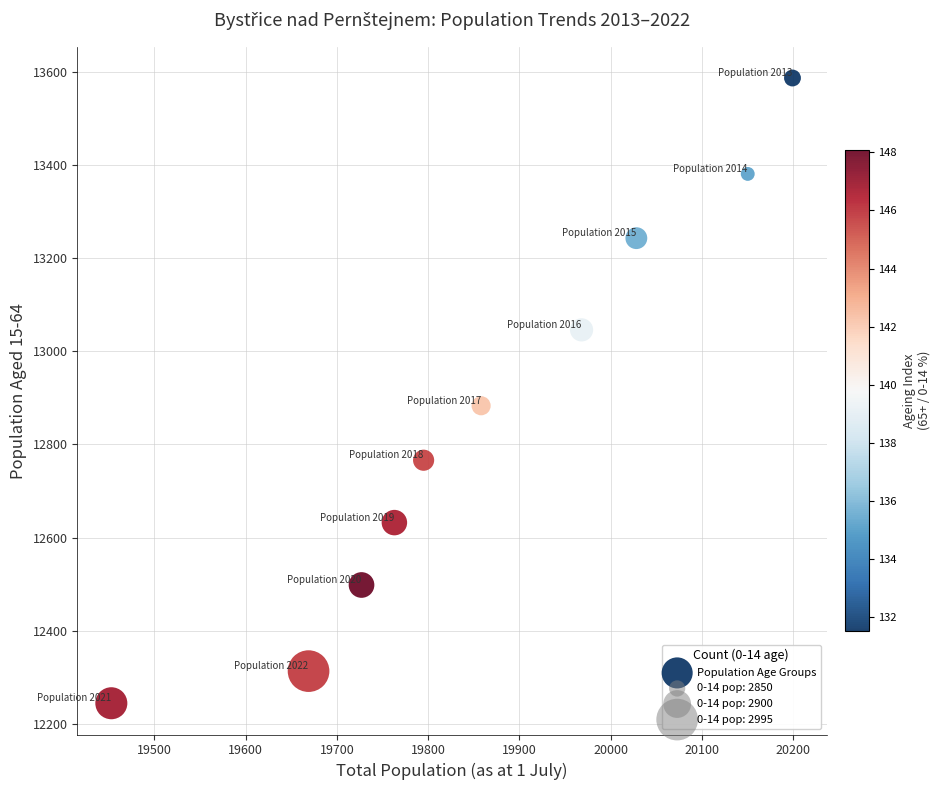

What Y value in the scatter plot is closest to 12915?

12883